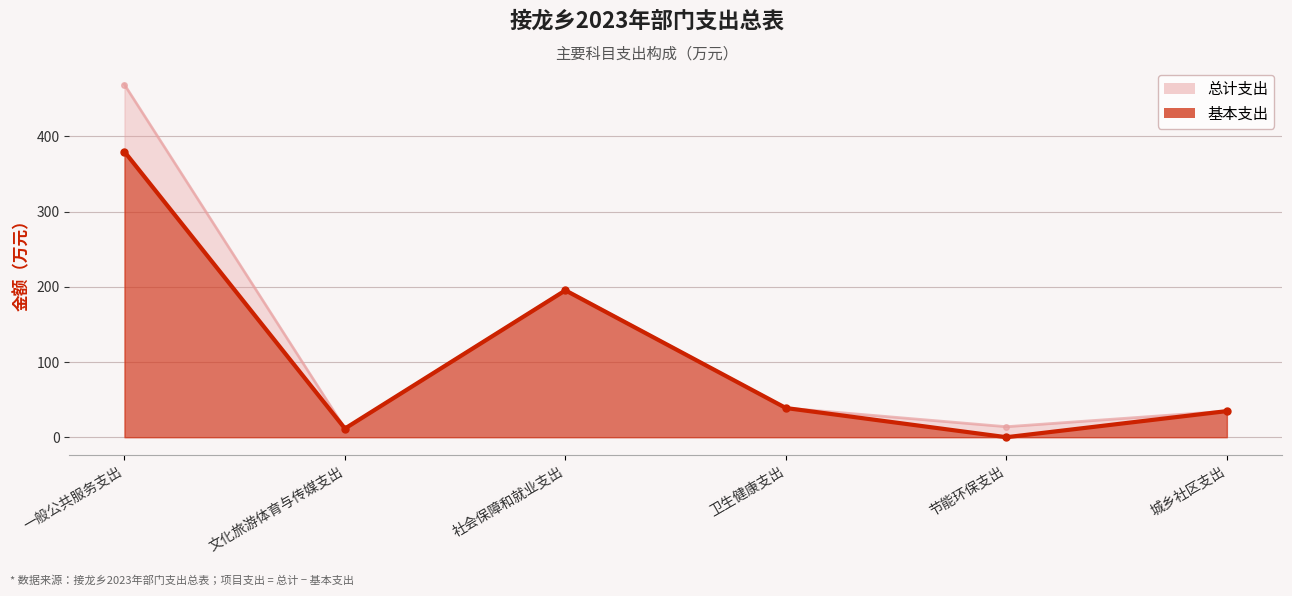

Reading left to right, list all the values displayed in this chart.

总计: 468.8	11.5	195.8	38.8	13.9	34.7
基本支出: 379.7	11.5	195.3	38.8	0.0	34.7